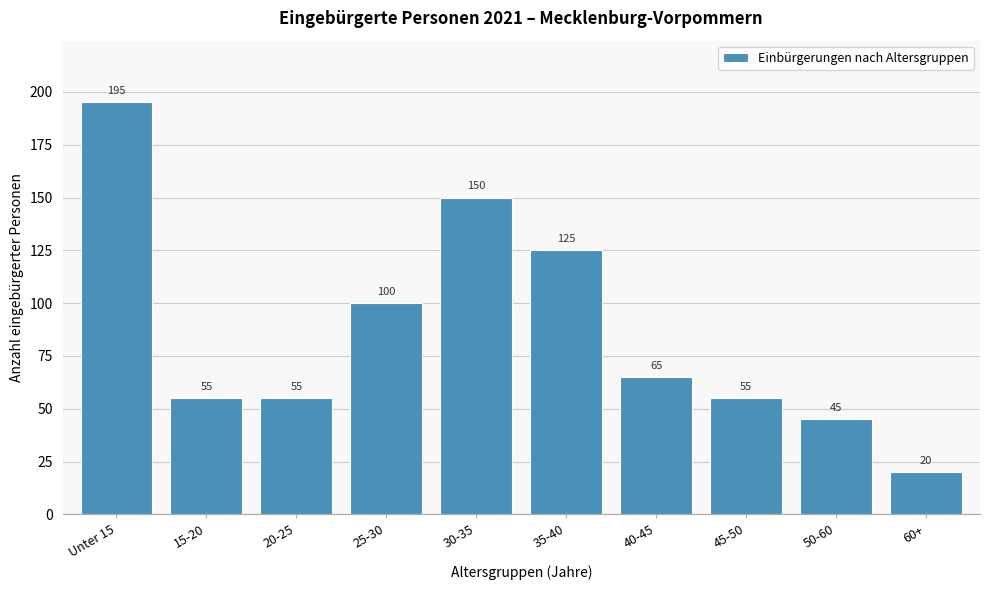

Reading left to right, list all the values displayed in this chart.

Unter 15=195	15-20=55	20-25=55	25-30=100	30-35=150	35-40=125	40-45=65	45-50=55	50-60=45	60+=20